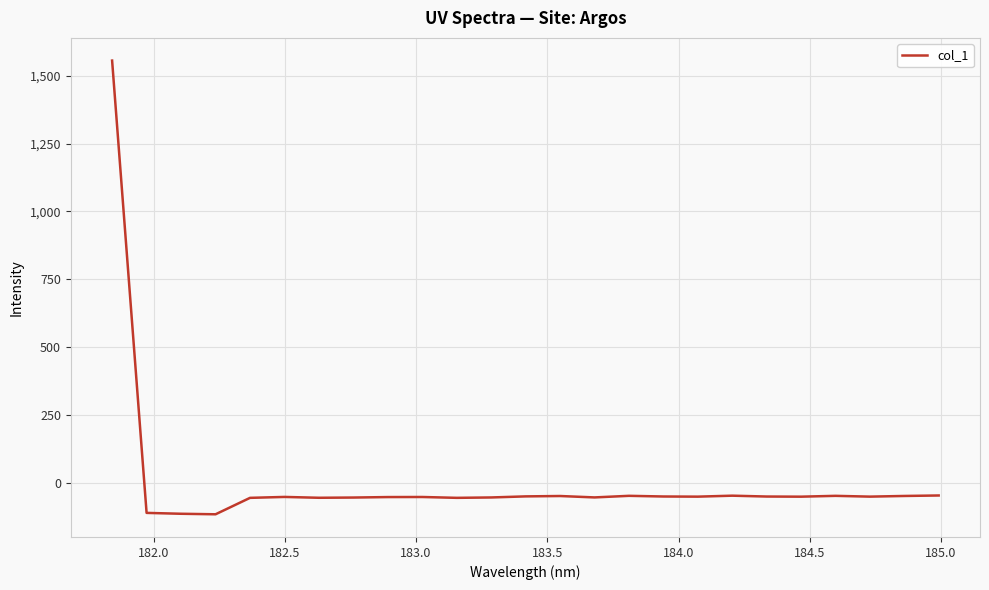

What is the difference between the second highest and second lowest values?

67.4